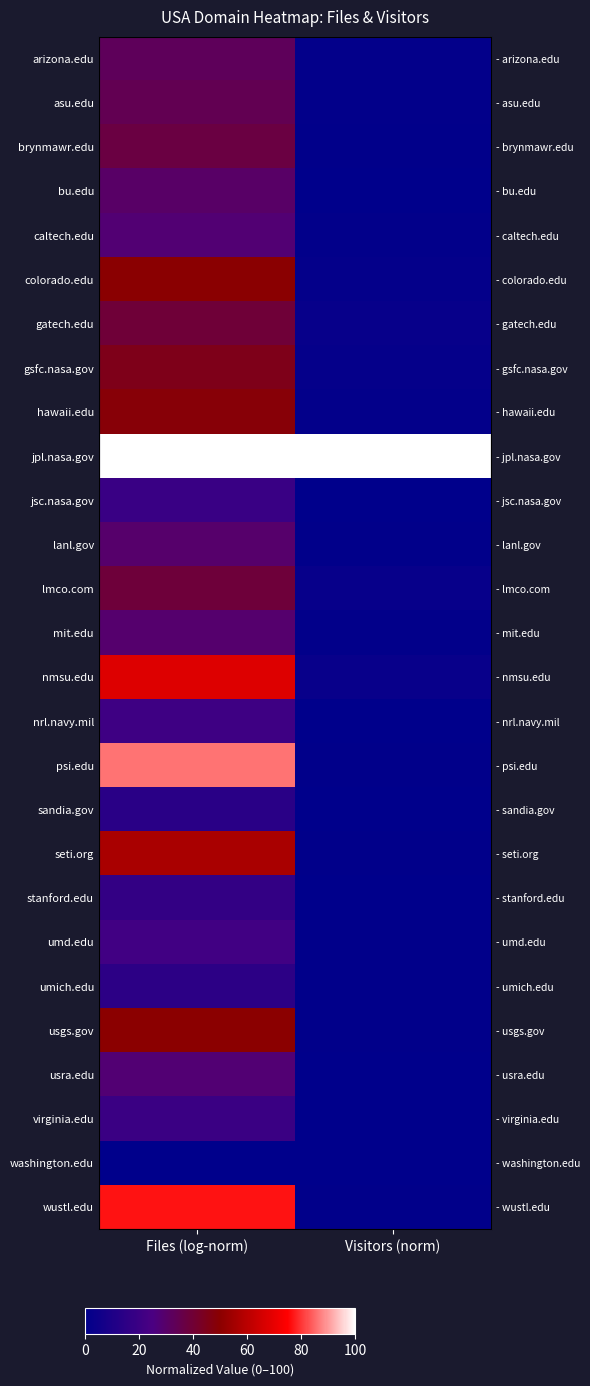

Which series has the largest total across all categories?

jpl.nasa.gov